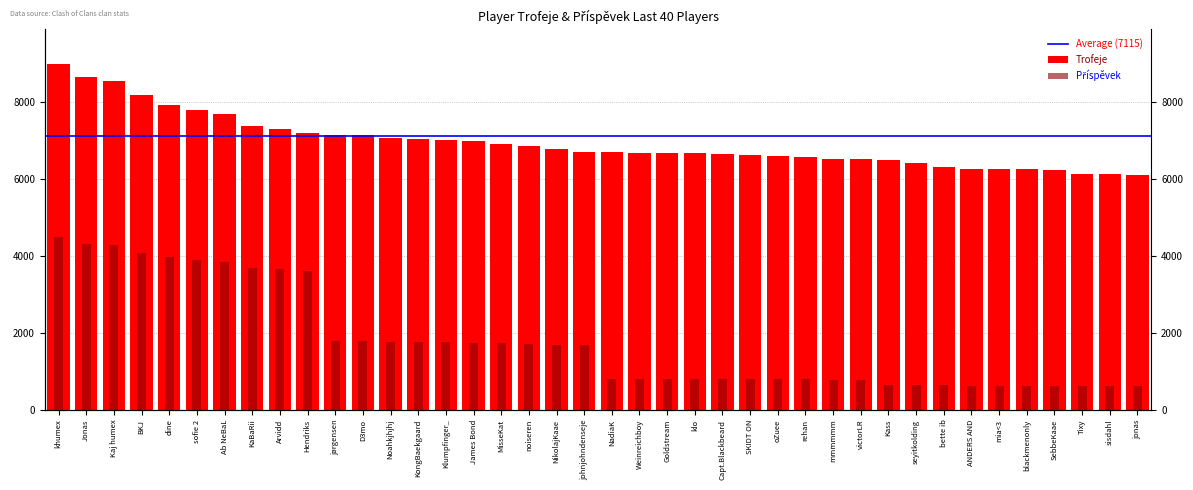

How many categories are shown in the chart?

40